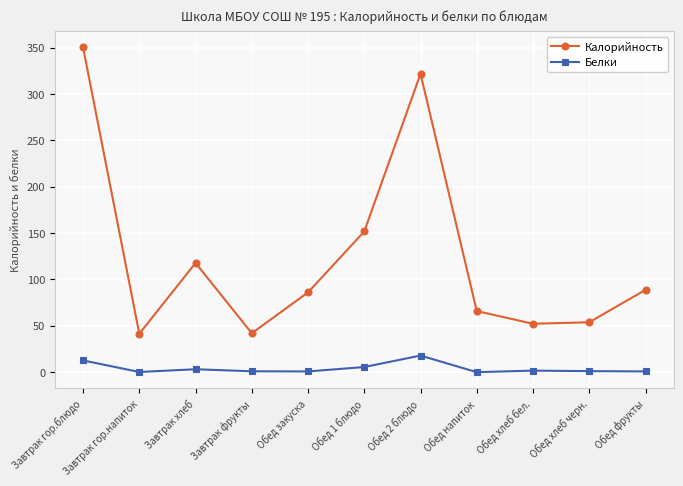

What is the difference between the highest and lowest values at Обед напиток?

65.9